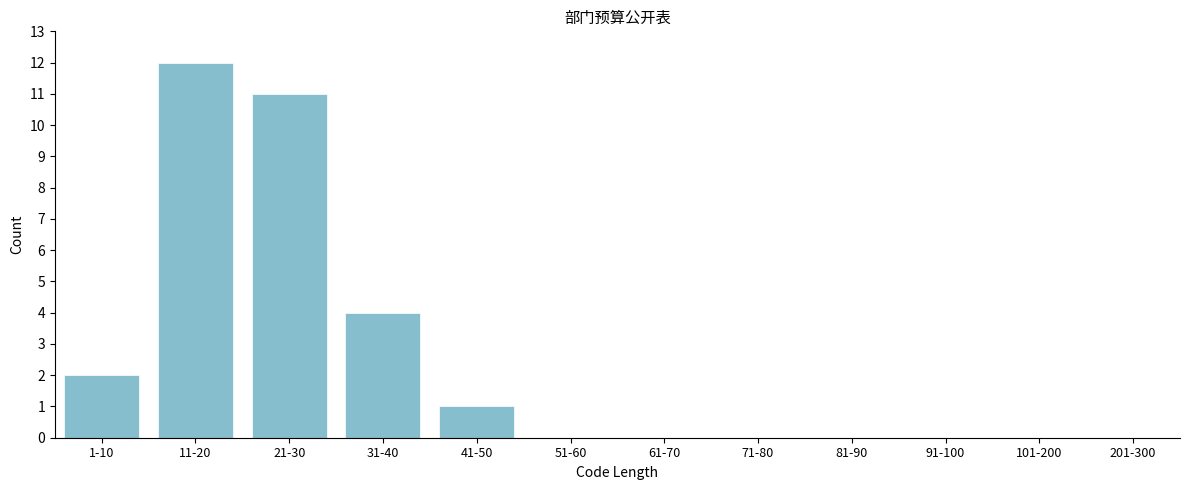

Reading left to right, what are all the values shown in this chart?

1-10=2	11-20=12	21-30=11	31-40=4	41-50=1	51-60=0	61-70=0	71-80=0	81-90=0	91-100=0	101-200=0	201-300=0